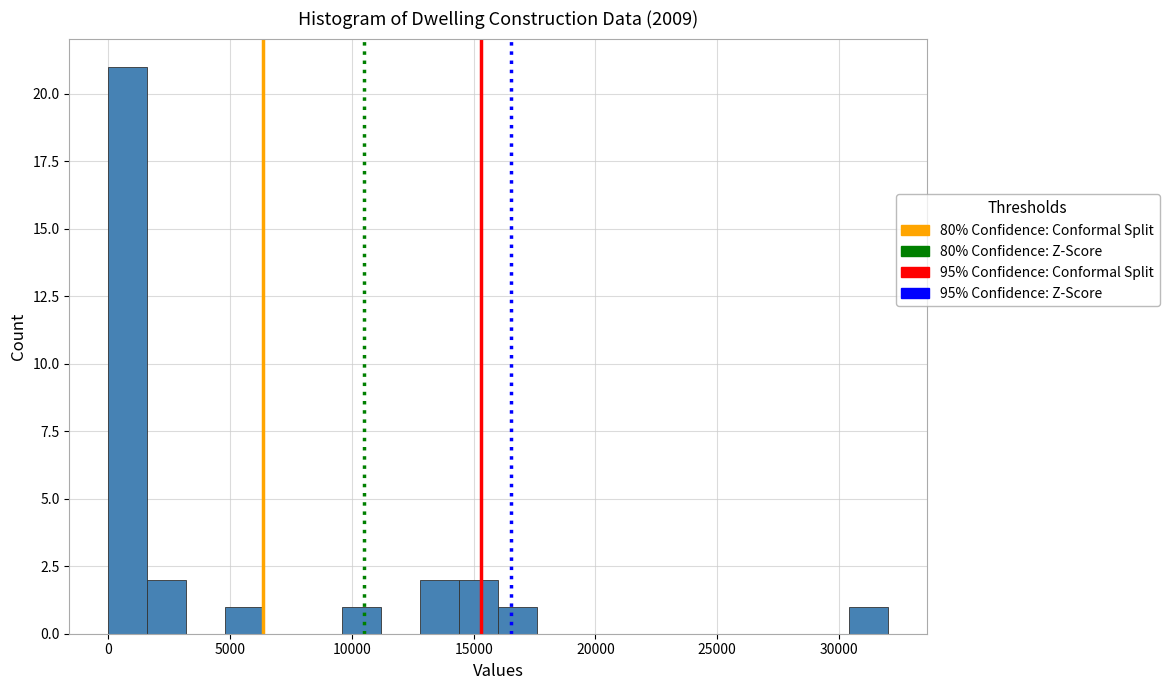

Read against the x-axis, roughly where is the centre of the tallest bar?

1000